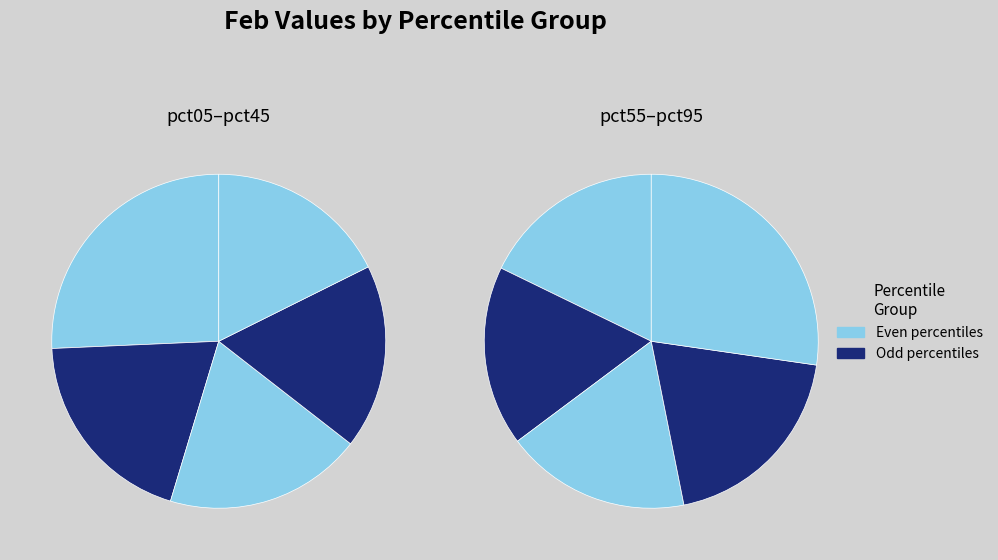

Does pct45 account for over 50% of the chart?

No